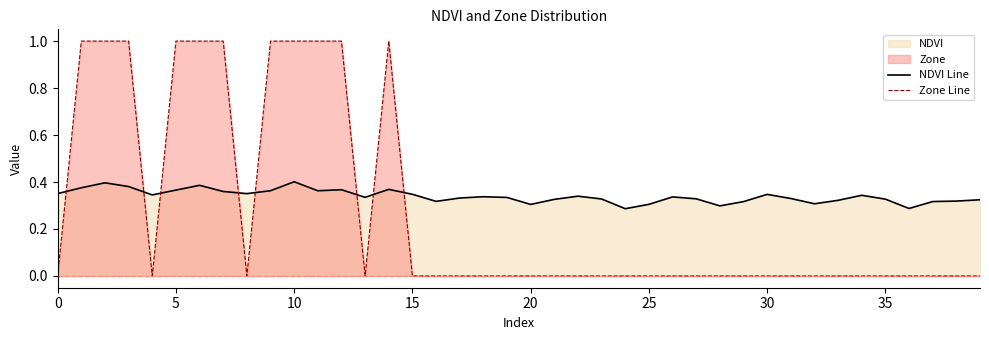

What is the average value of the NDVI Line series?

0.3